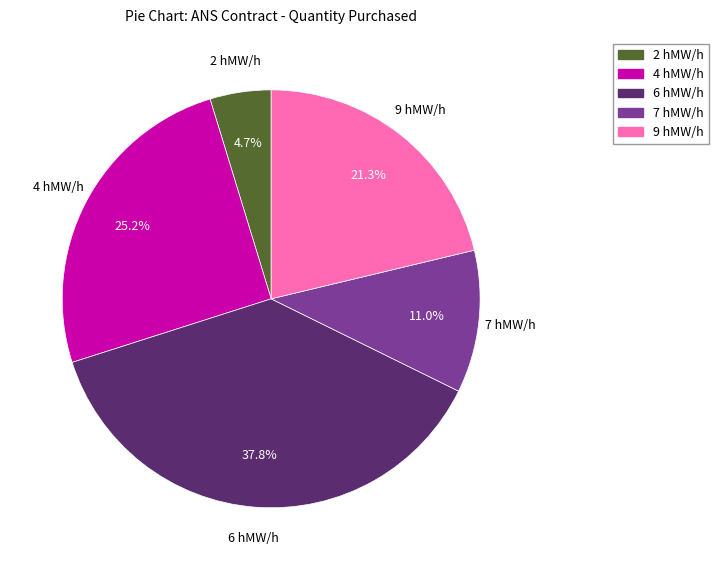

Is there any slice that represents more than half of the pie?

No